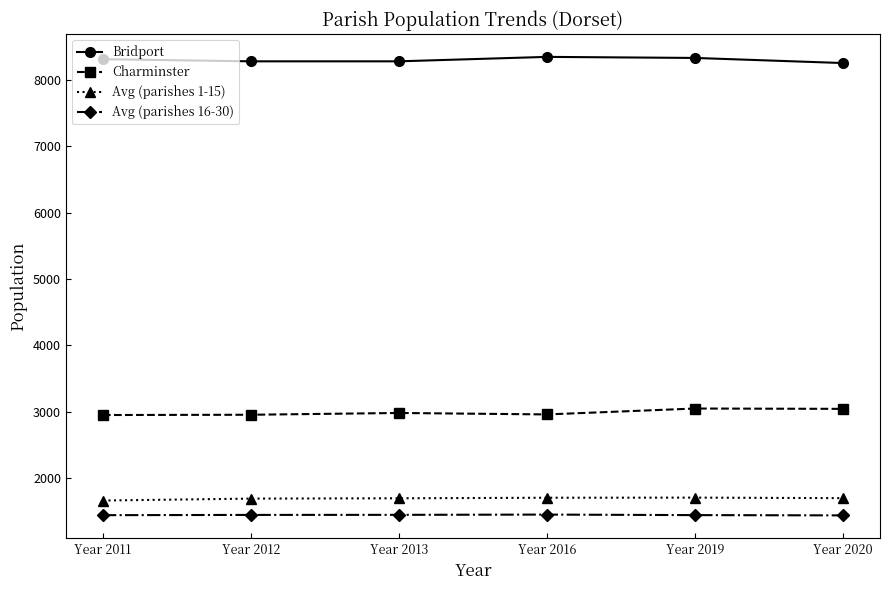

True or false: Charminster and Avg (parishes 16-30) intersect in this chart.

False